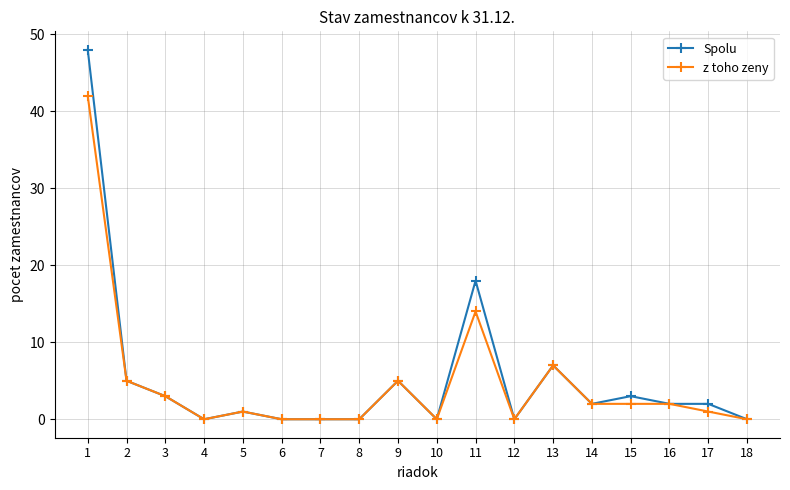

Between 6 and 15, which series saw the biggest shift?

Spolu